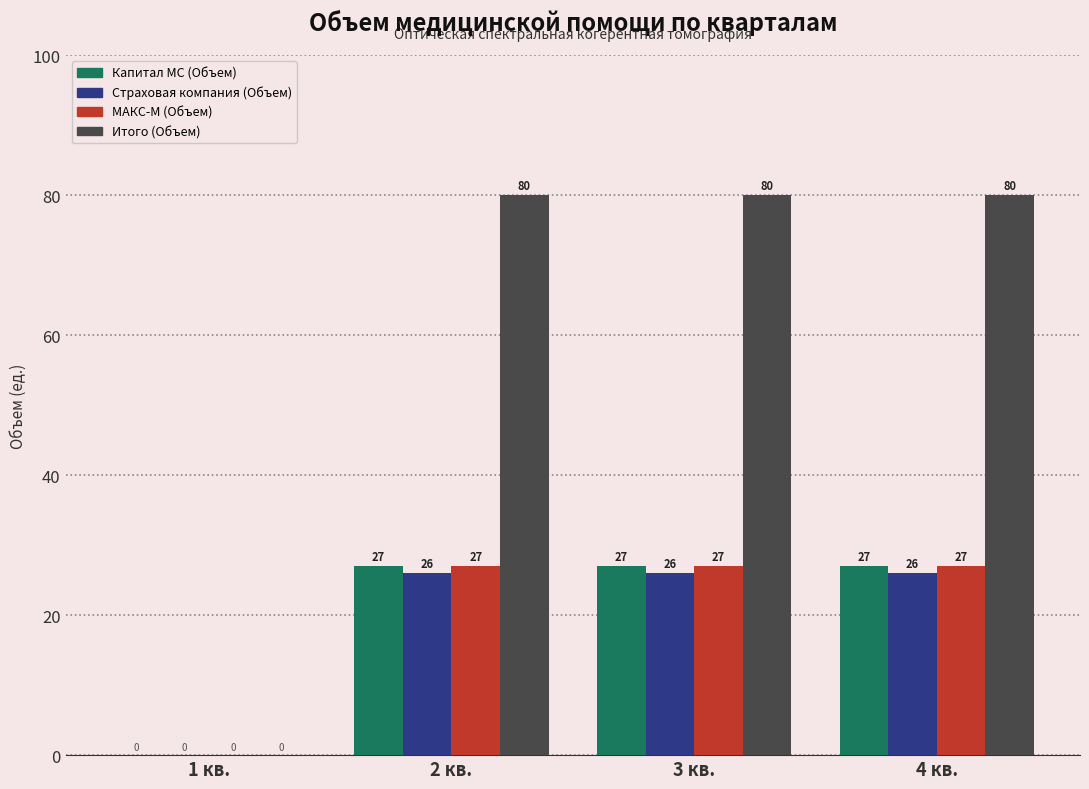

What is the greatest value displayed?

80